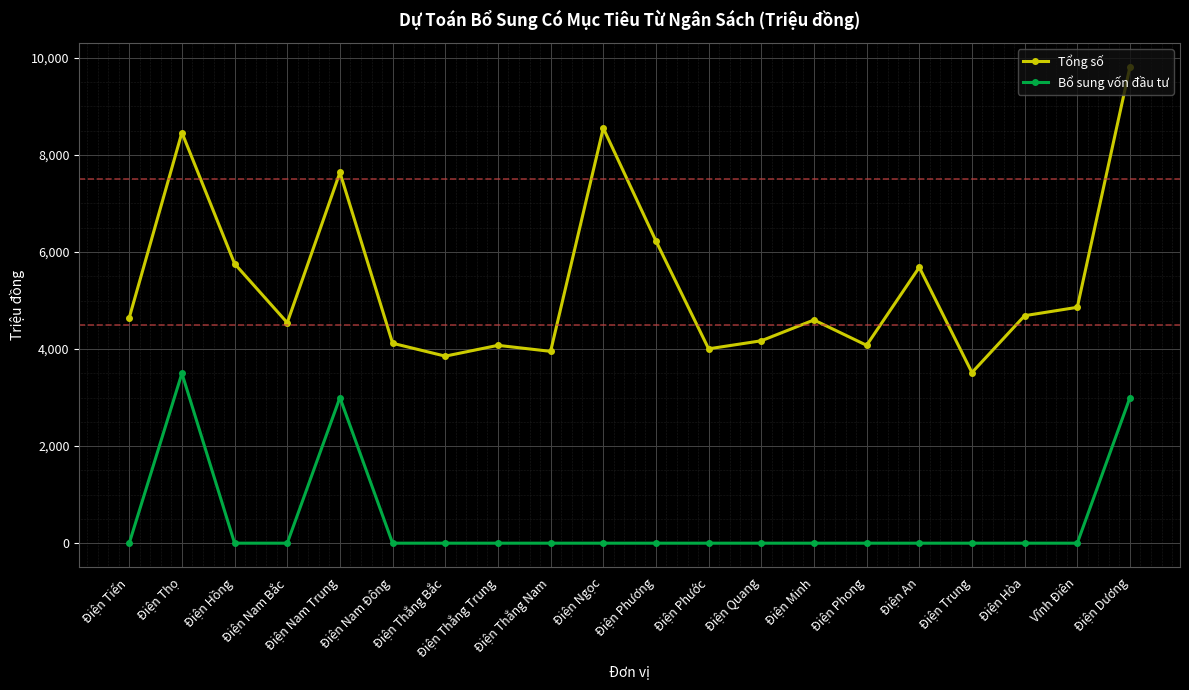

The Tổng số series shows 5758.0 at Điện Hồng. True or false?

True